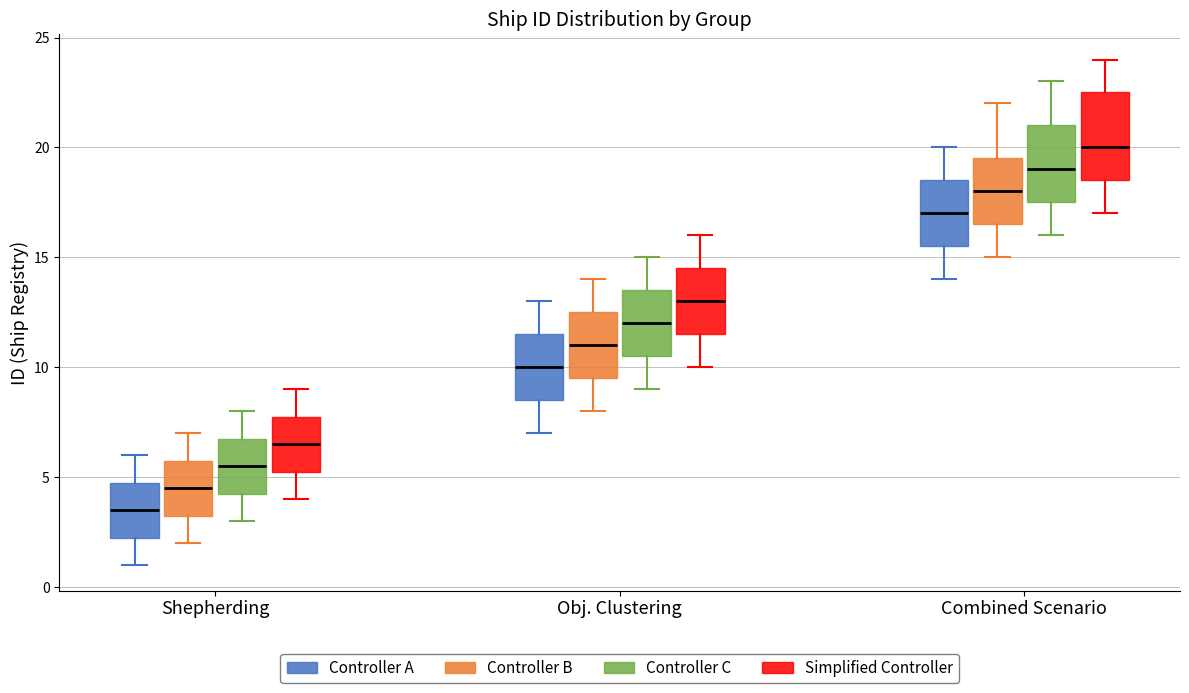

Where does the lower whisker of the box for Combined Scenario (Controller B) end on the y-axis? The values are not printed on the chart, so give them approximately, as read against the axis.

15.0